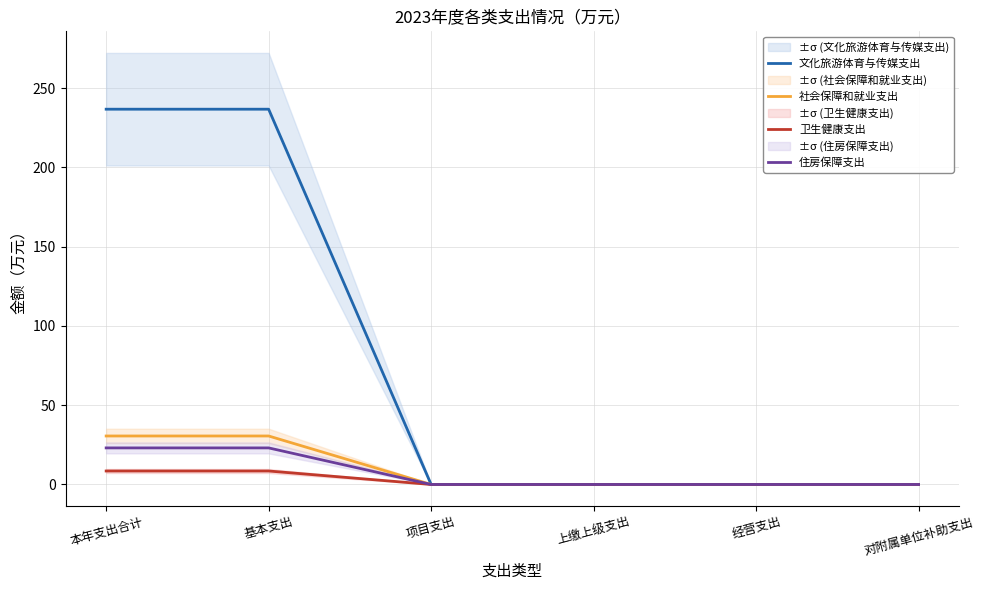

True or false: 住房保障支出 has a value of 14.9 at 对附属单位补助支出.

False